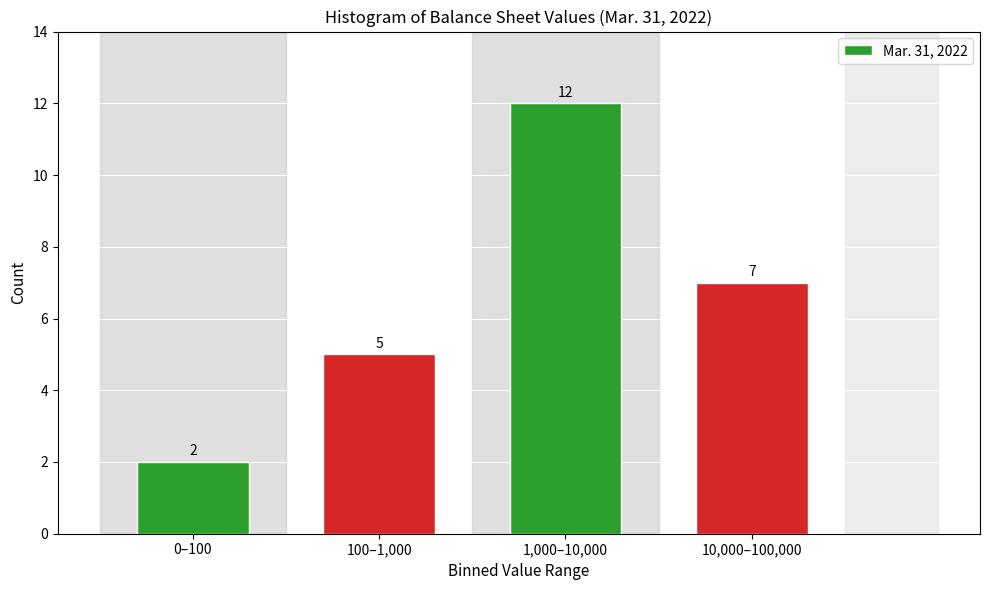

Reading left to right, extract all data points from this chart.

2	5	12	7